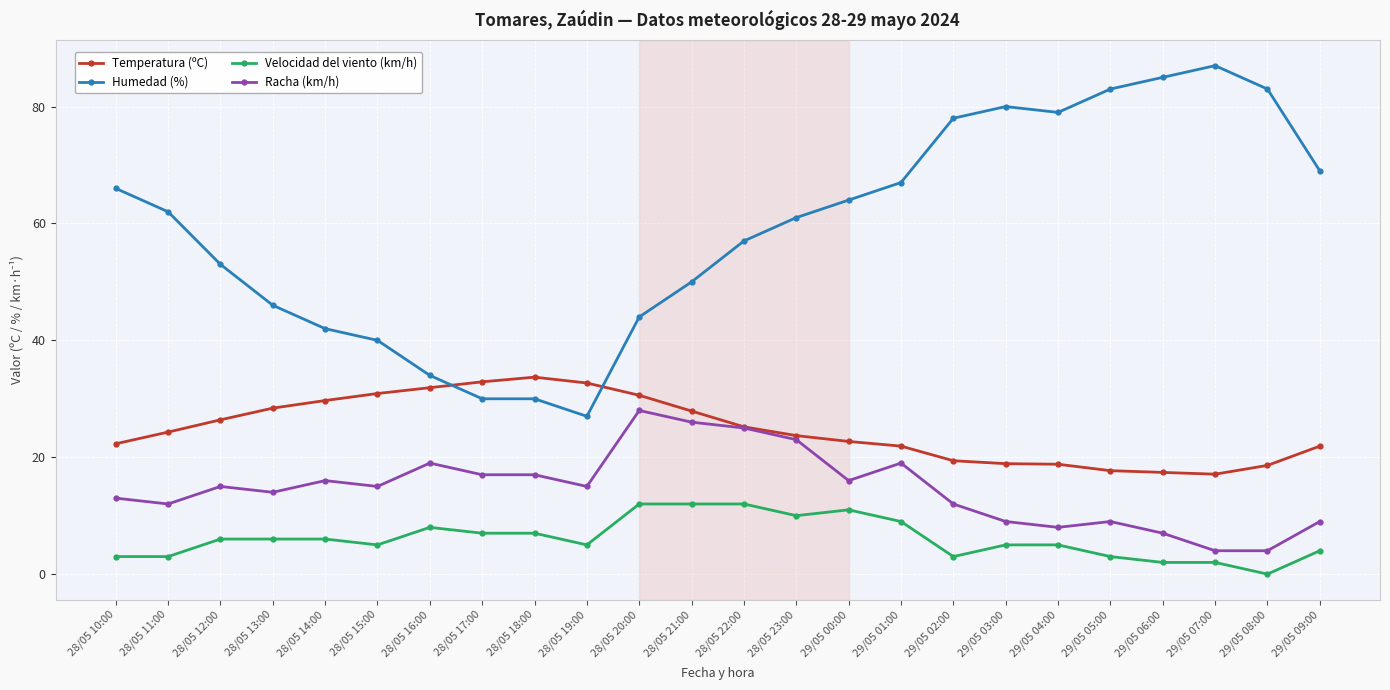

What is the sum of all Velocidad del viento (km/h) values?

146.0